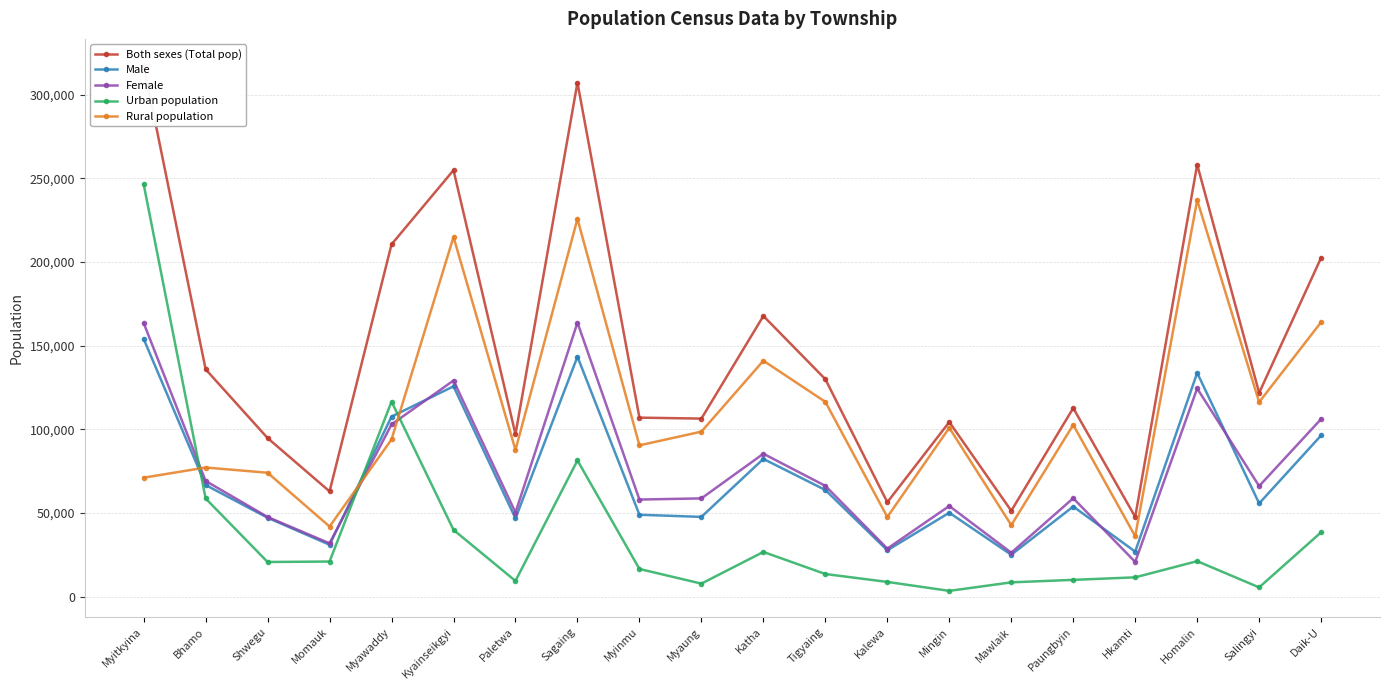

At which category does Rural population reach its first local peak?

Bhamo